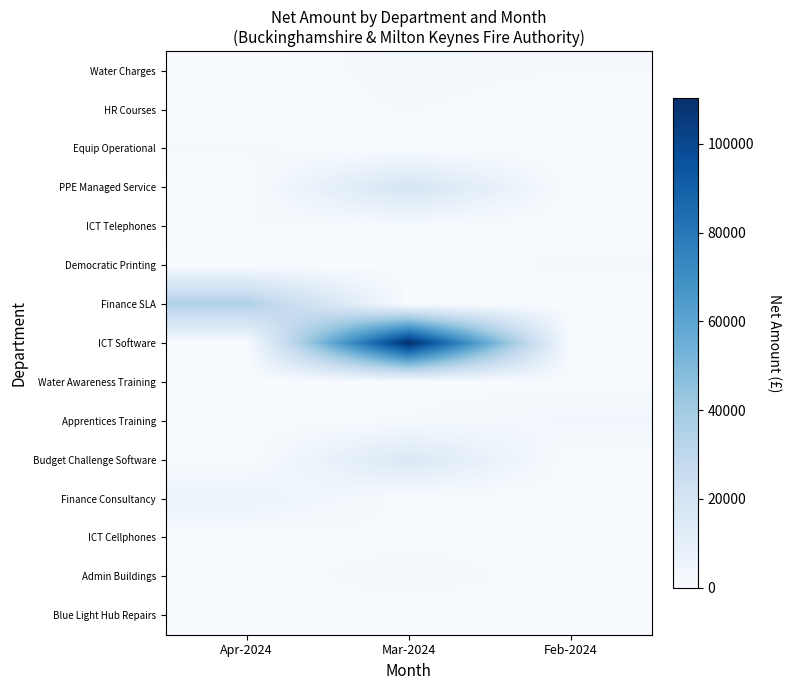

Which series has the largest total across all categories?

ICT Software